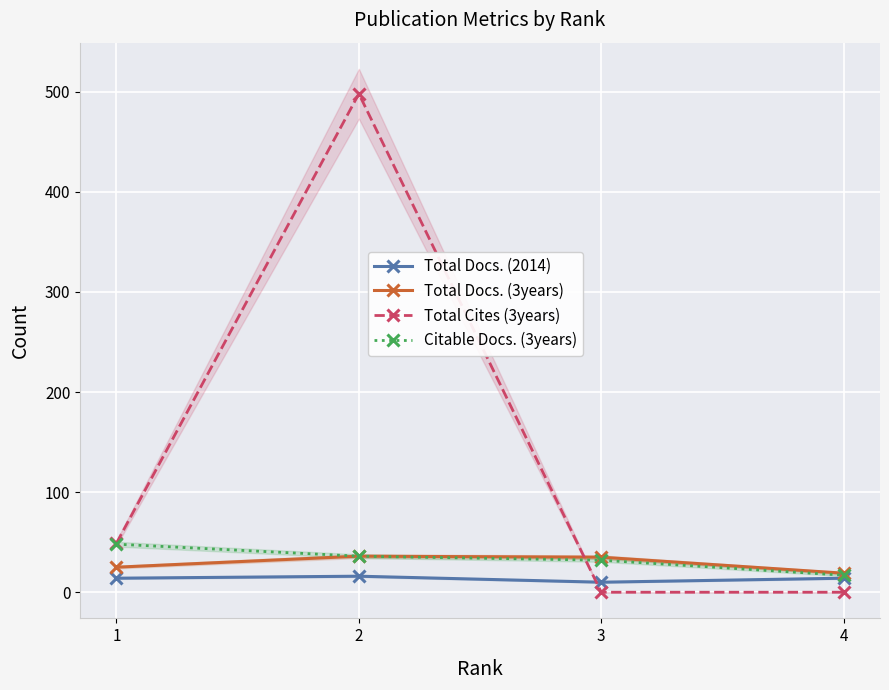

Count the number of data series in this chart.

4